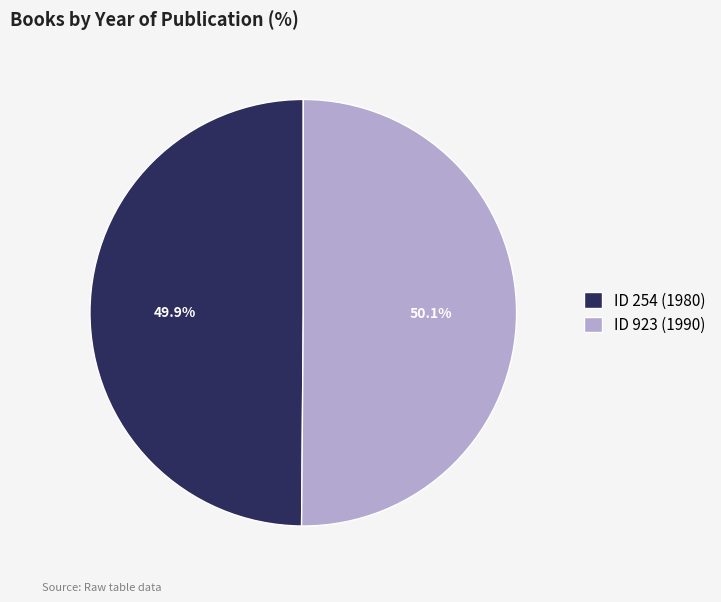

Combined, do ID 923 (1990) and ID 254 (1980) account for over 50%?

Yes